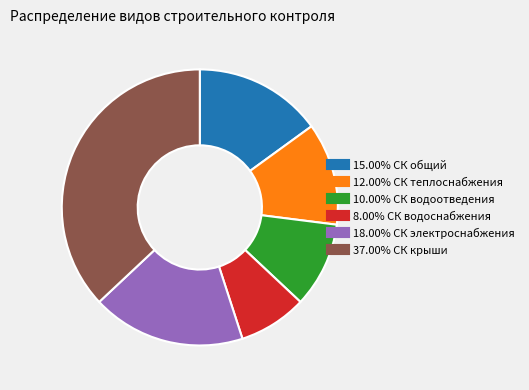

Does any single category account for the majority?

No